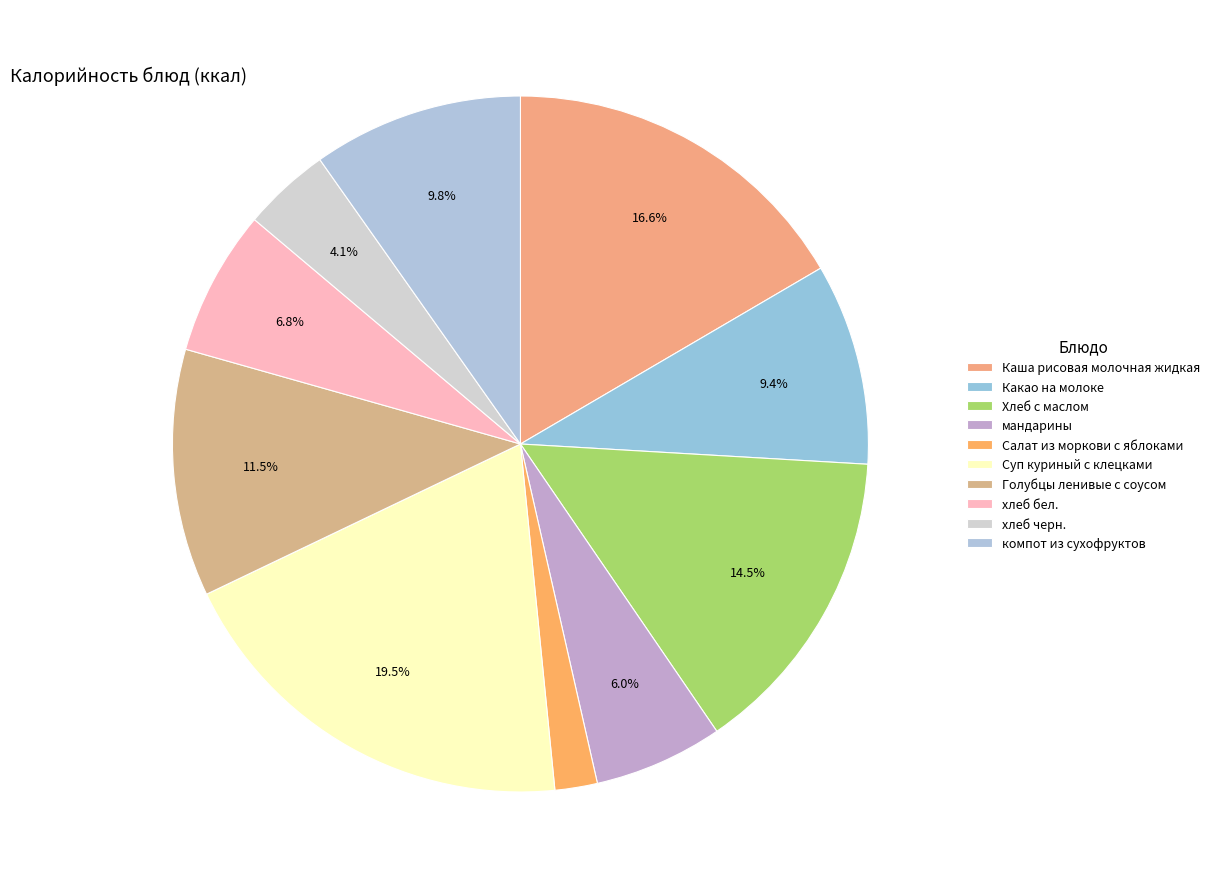

Does any single category account for the majority?

No